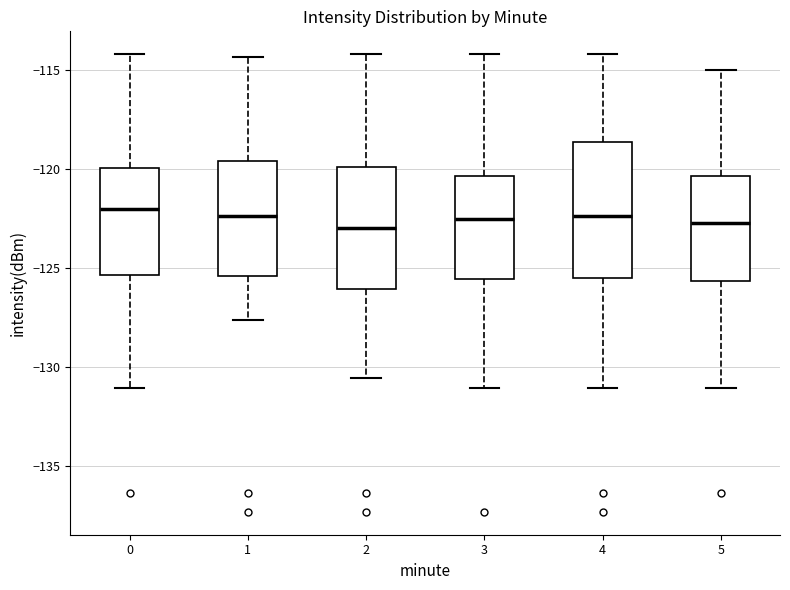

Which box is the tallest, from its lower edge to its upper edge?

4